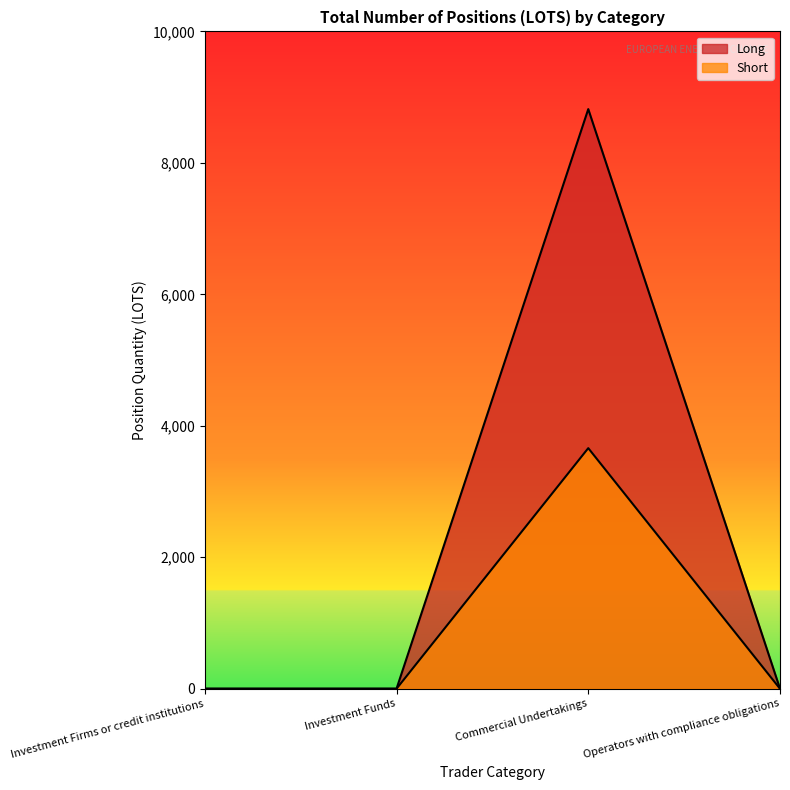

Does the chart have visible grid lines?

No